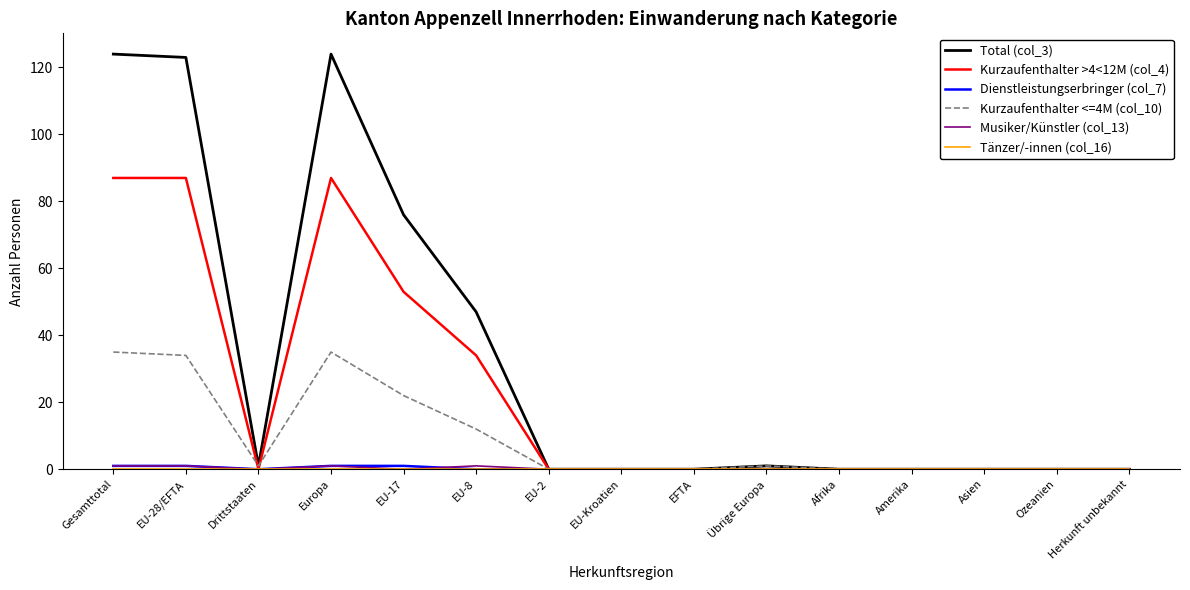

The value of Total (col_3) at EU-28/EFTA is 207. True or false?

False